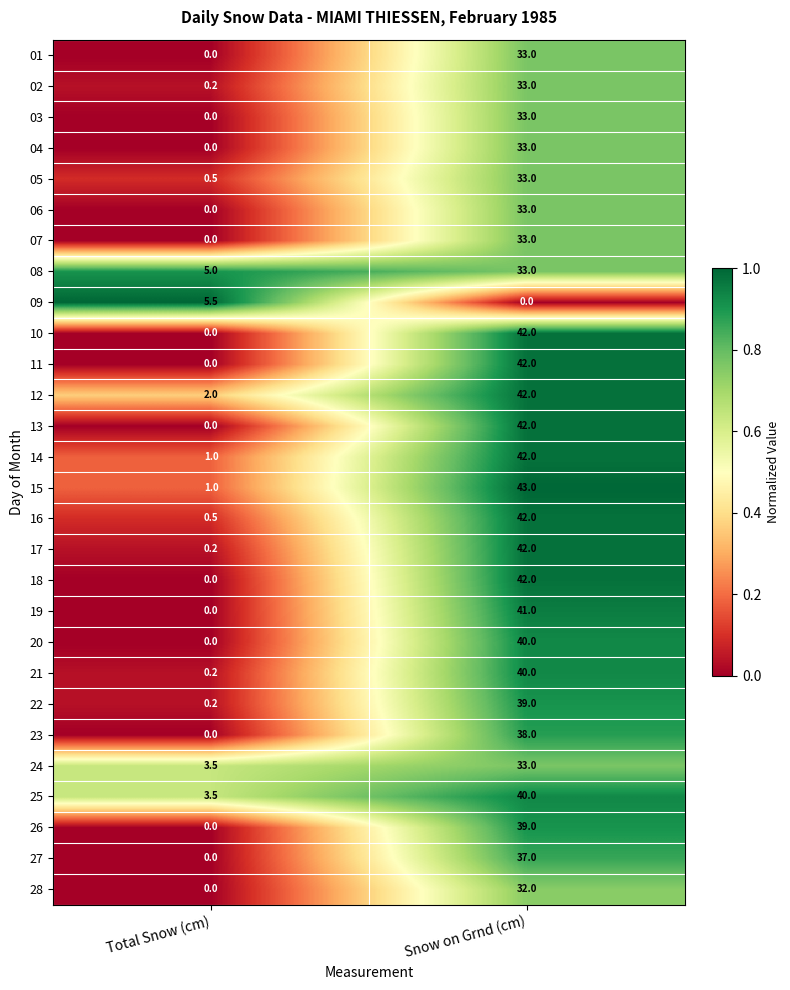

Is the value of 09 at Total Snow (cm) greater than the value of 05 at Snow on Grnd (cm)?

No